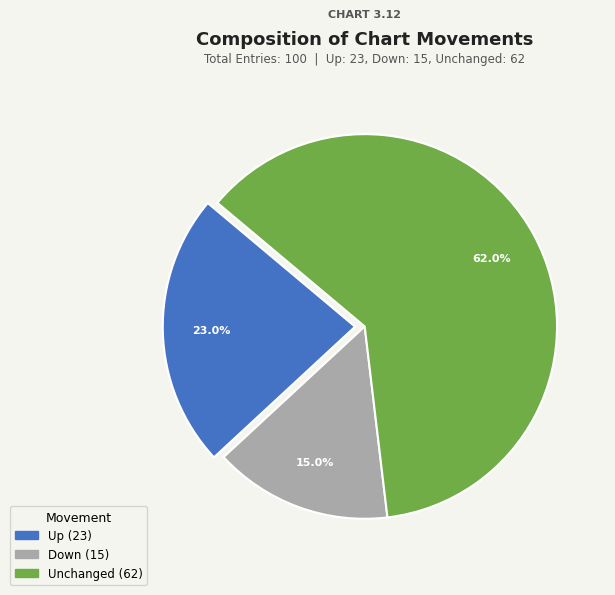

Does any single category account for the majority?

Yes